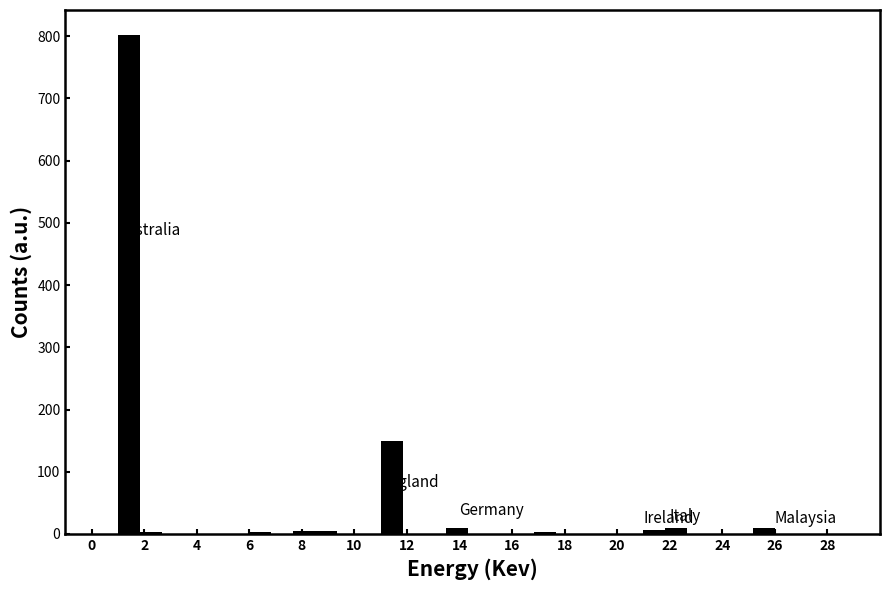

Which range on the x-axis has the tallest bar?

1.0 to 1.8